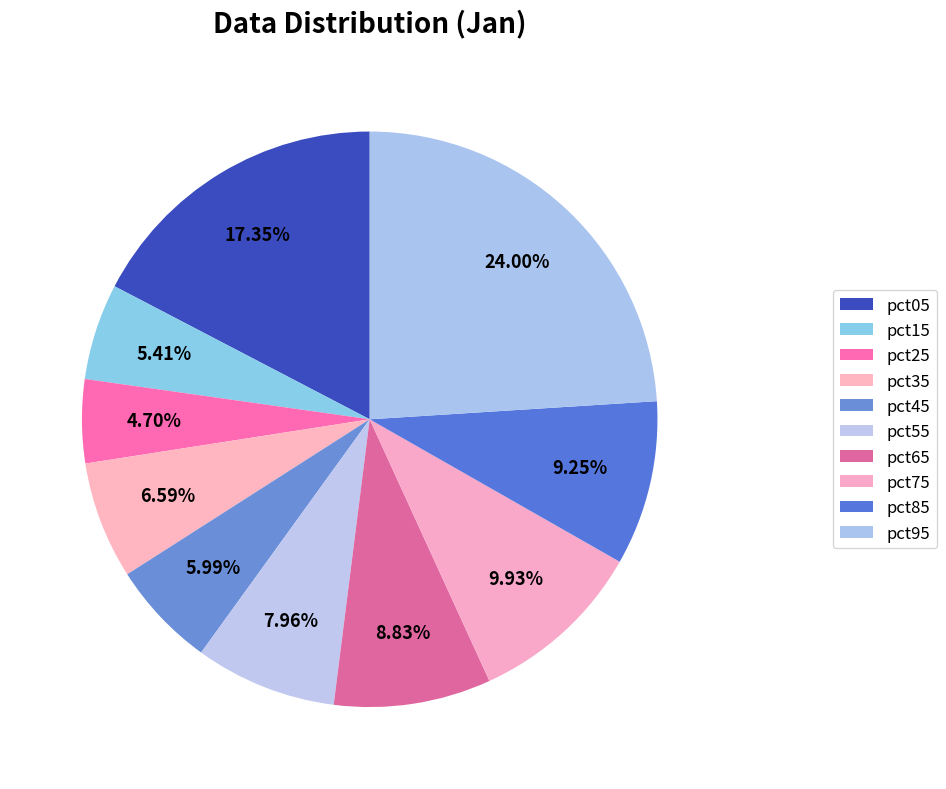

Which category has the smallest portion of the pie?

pct25